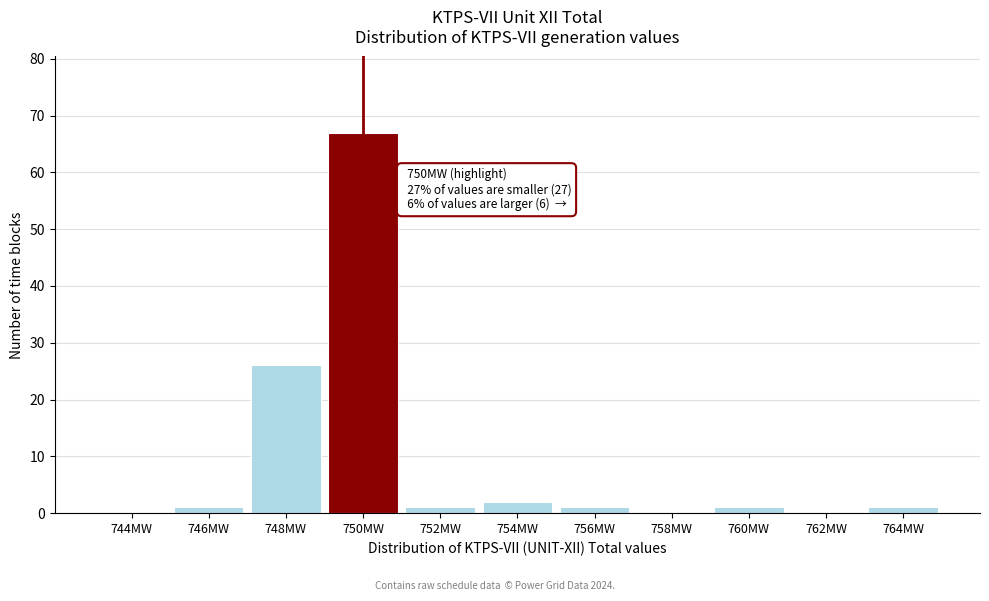

Reading left to right, extract all data points from this chart.

744MW=0	746MW=1	748MW=26	750MW=67	752MW=1	754MW=2	756MW=1	758MW=0	760MW=1	762MW=0	764MW=1